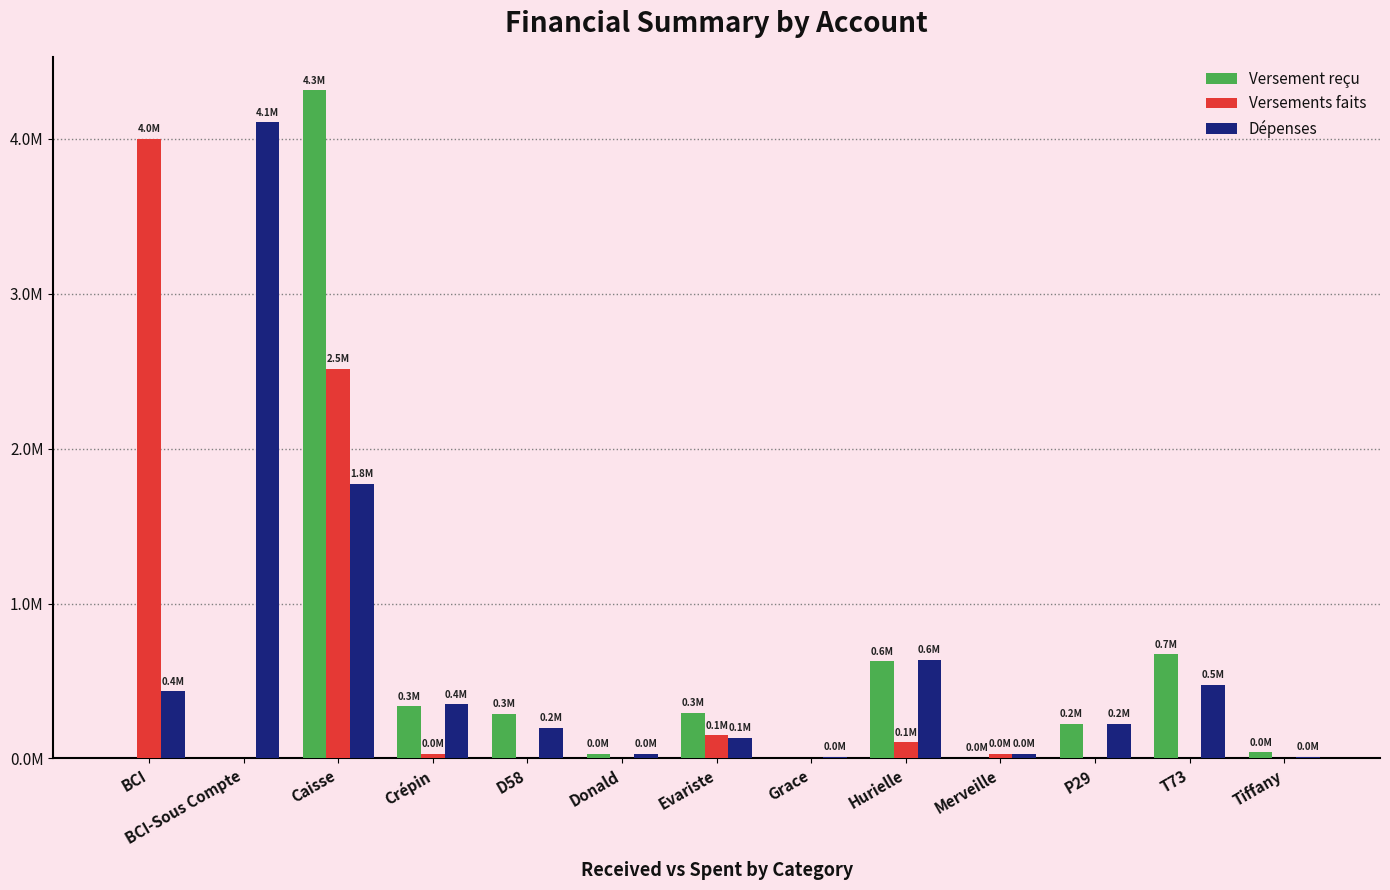

Does the chart contain stacked bars?

No